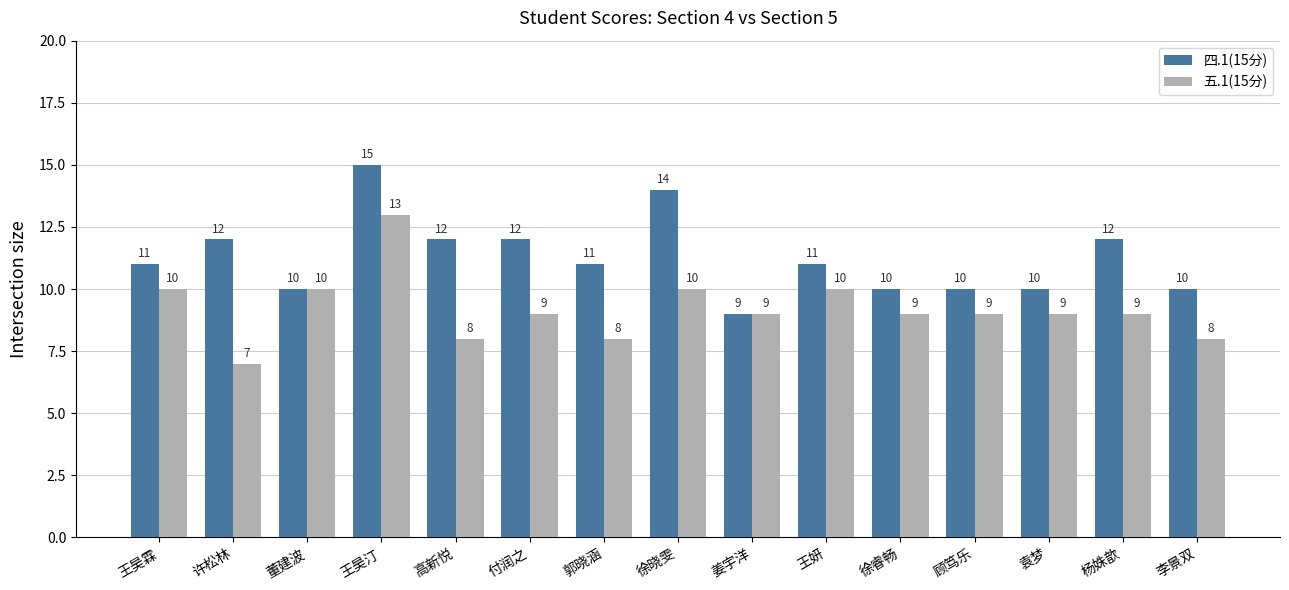

What is the label of the 12th bar from the left?

顾笃乐